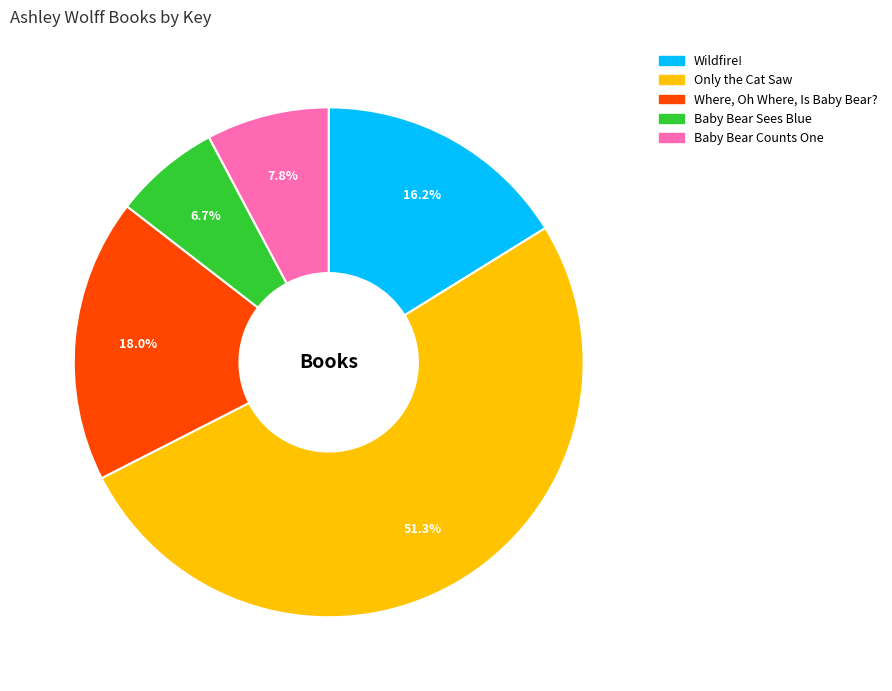

Is it true that Baby Bear Counts One is 8% of the pie?

True